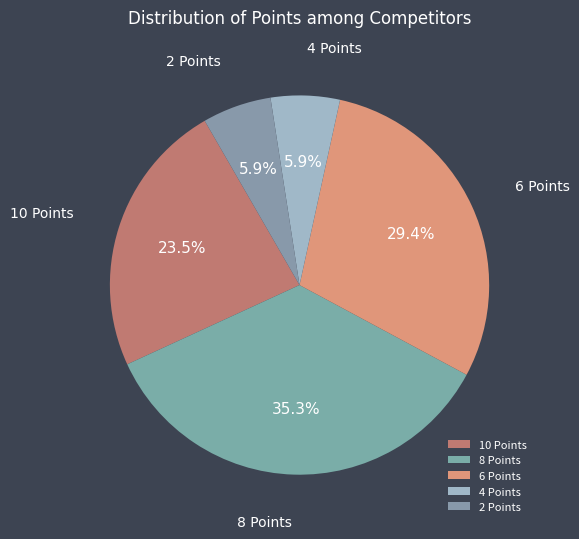

Is the sum of 10 Points and 2 Points greater than half?

No